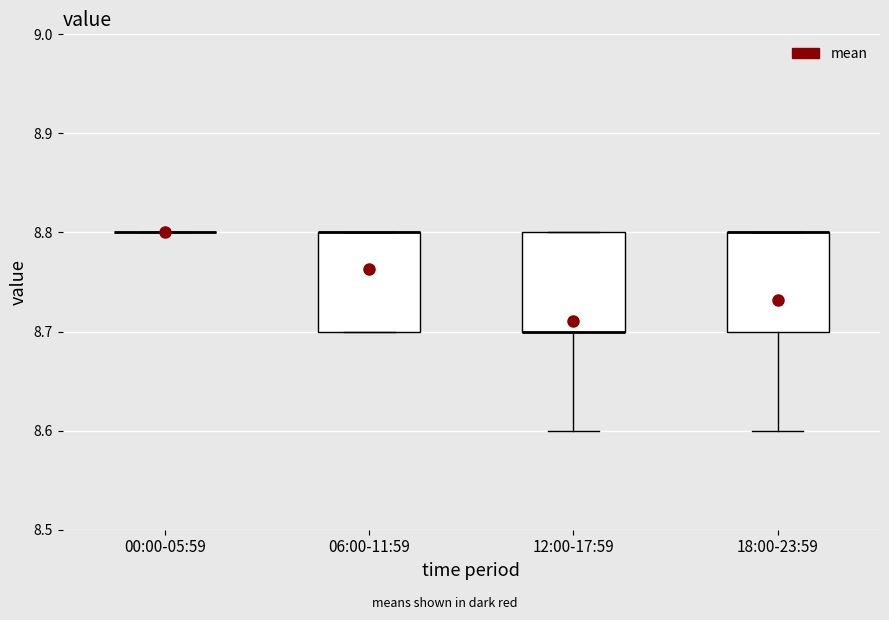

Reading left to right, read every box against the y-axis: the position of its median line, the range the box covers, and the ends of its whiskers. The values are not printed on the chart, so give them approximately, as read against the axis.

00:00-05:59: box collapsed to a line at 8.8, whiskers 8.8 to 8.8
06:00-11:59: median 8.8 (drawn on the box's upper edge), box 8.7 to 8.8, whiskers 8.7 to 8.8
12:00-17:59: median 8.7 (drawn on the box's lower edge), box 8.7 to 8.8, whiskers 8.6 to 8.8
18:00-23:59: median 8.8 (drawn on the box's upper edge), box 8.7 to 8.8, whiskers 8.6 to 8.8